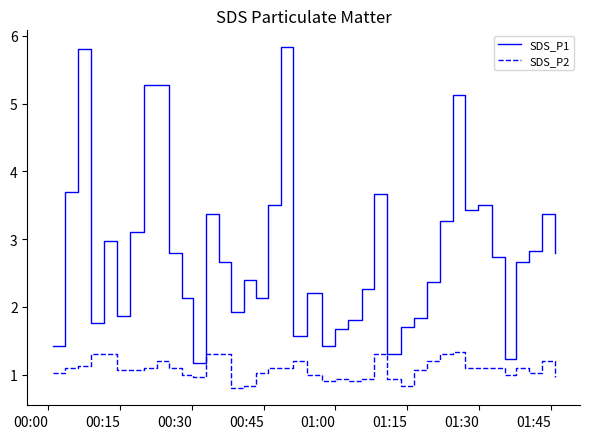

Is this an area chart (filled region under the line)?

No